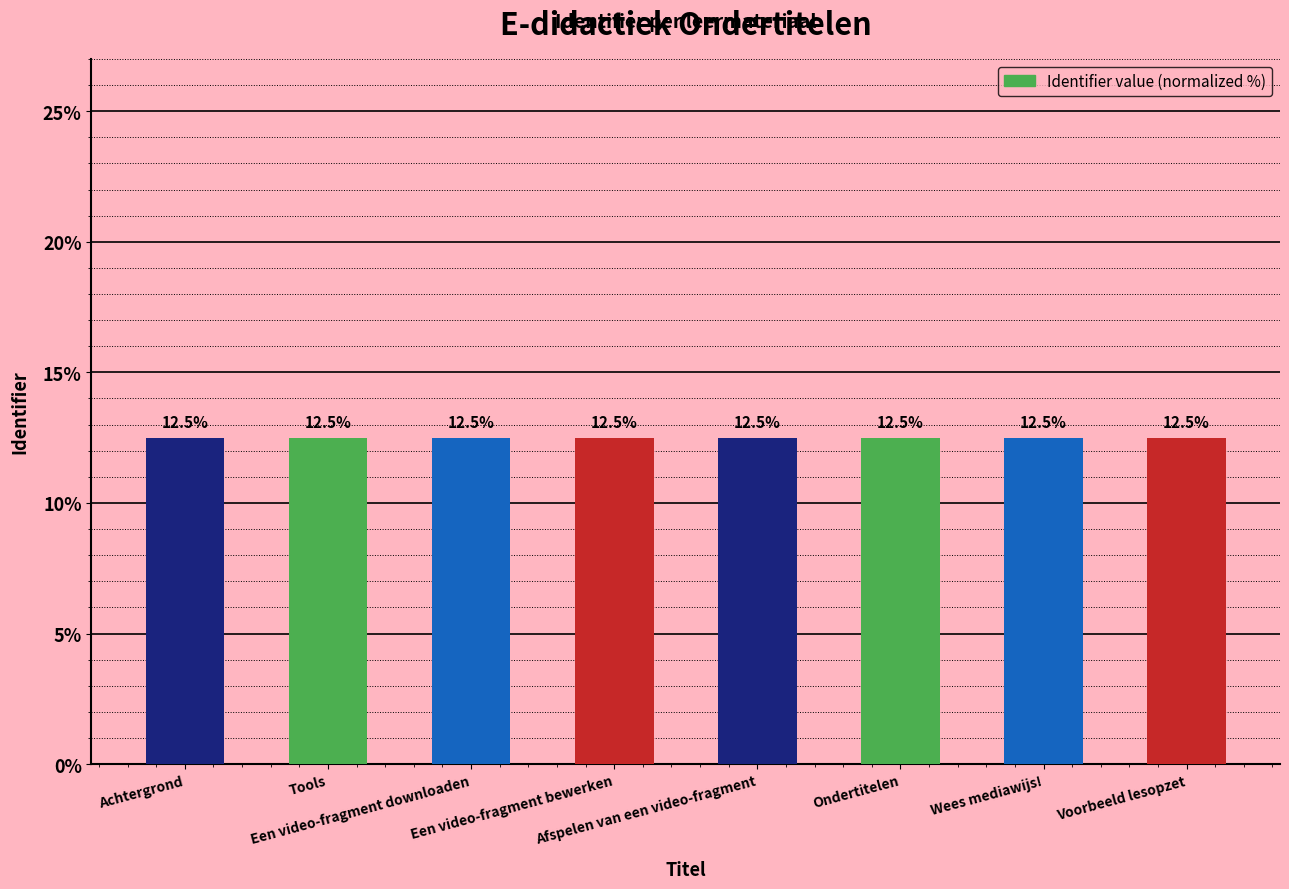

What is the greatest value displayed?

12.5